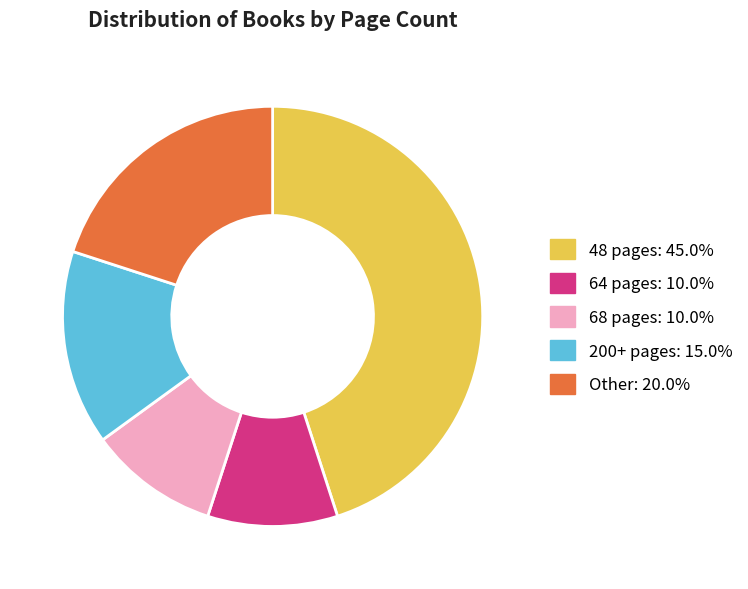

Does any single category account for the majority?

No